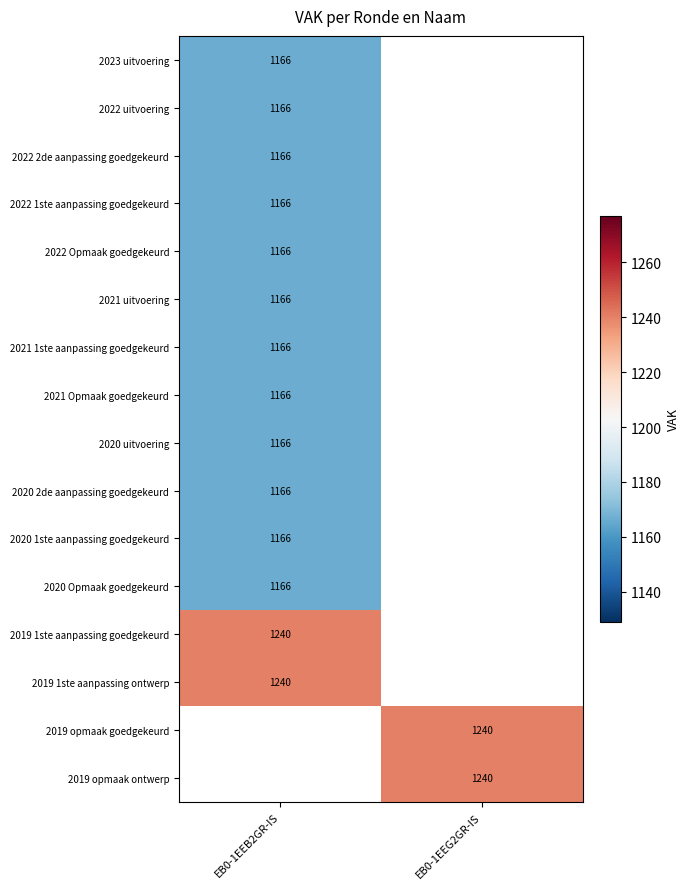

True or false: 2022 1ste aanpassing goedgekeurd has a value of 1166 at EB0-1EEB2GR-IS.

True